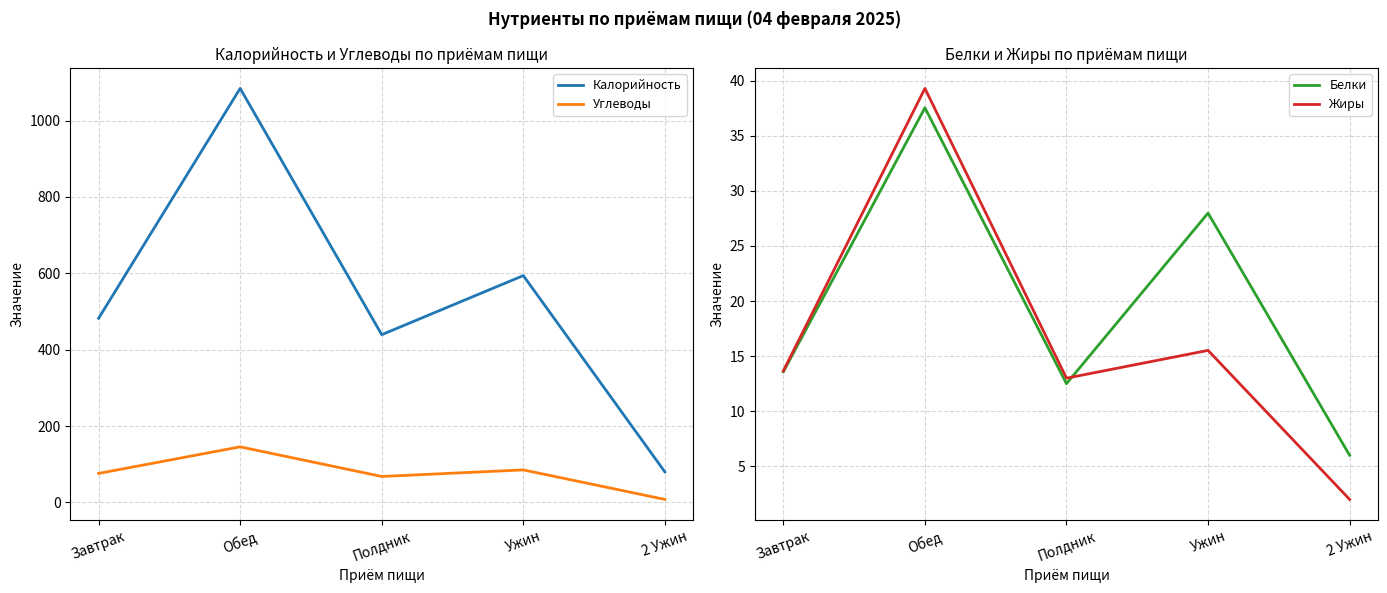

True or false: Калорийность and Белки intersect in this chart.

False